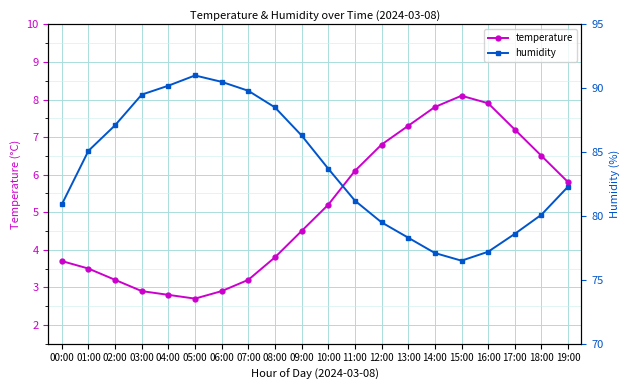

True or false: temperature and humidity cross at least once.

False